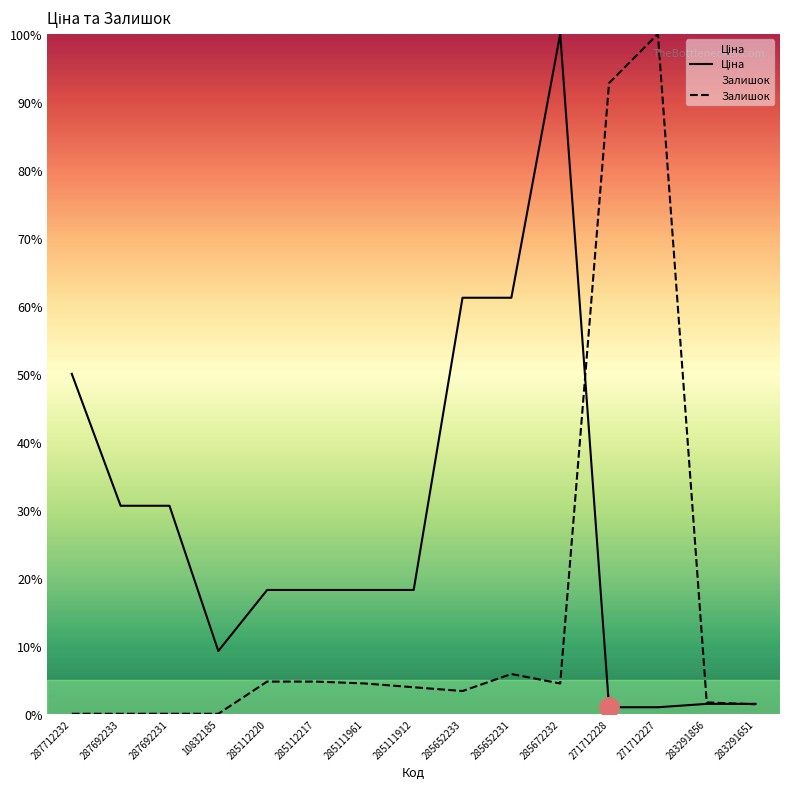

Reading left to right, what are all the values shown in this chart?

Ціна: 50.0	30.6	30.6	9.2	18.2	18.2	18.2	18.2	61.2	61.2	100.0	1.0	1.0	1.5	1.5
Залишок: 0.0	0.0	0.0	0.0	4.7	4.7	4.5	3.9	3.3	5.8	4.5	92.8	100.0	1.7	1.4